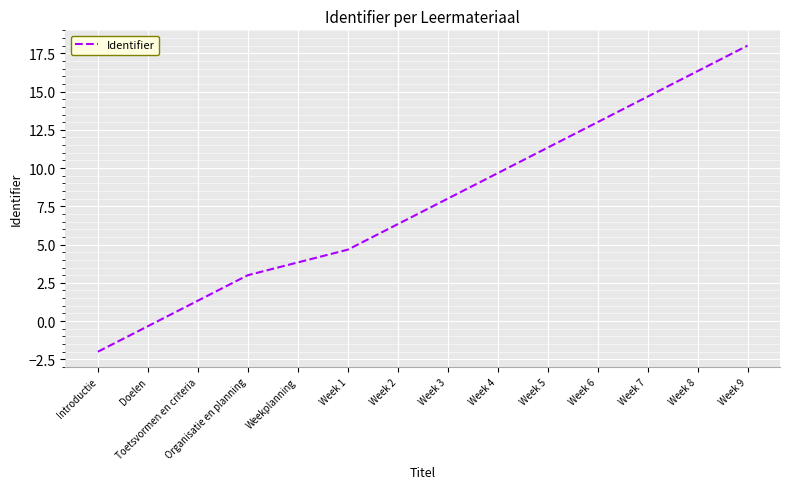

How many lines are shown in the chart?

1